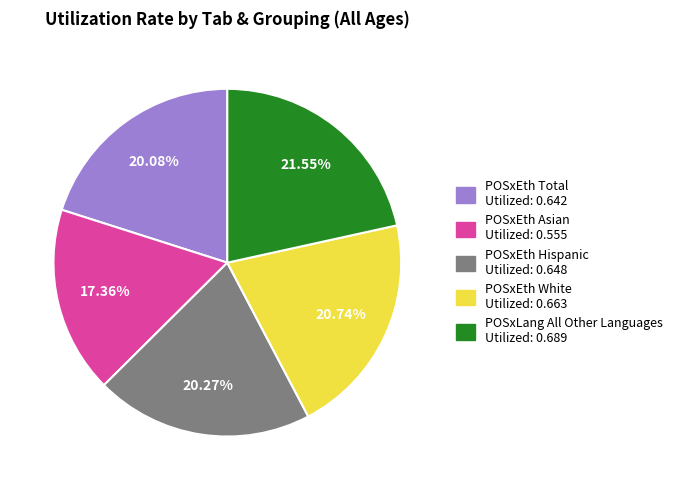

Is there a majority slice in this chart?

No